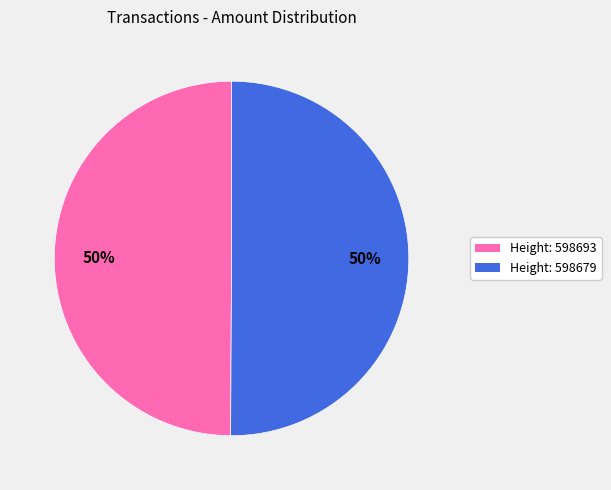

To the nearest percent, what is the average slice percentage?

50%